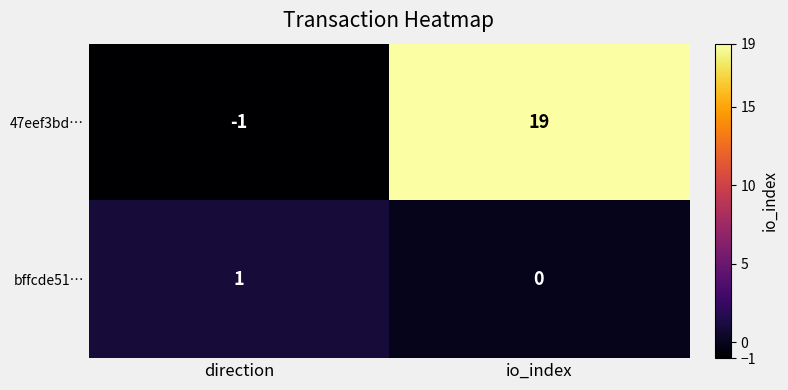

Where is 47eef3bd… nearest to the value 9?

direction